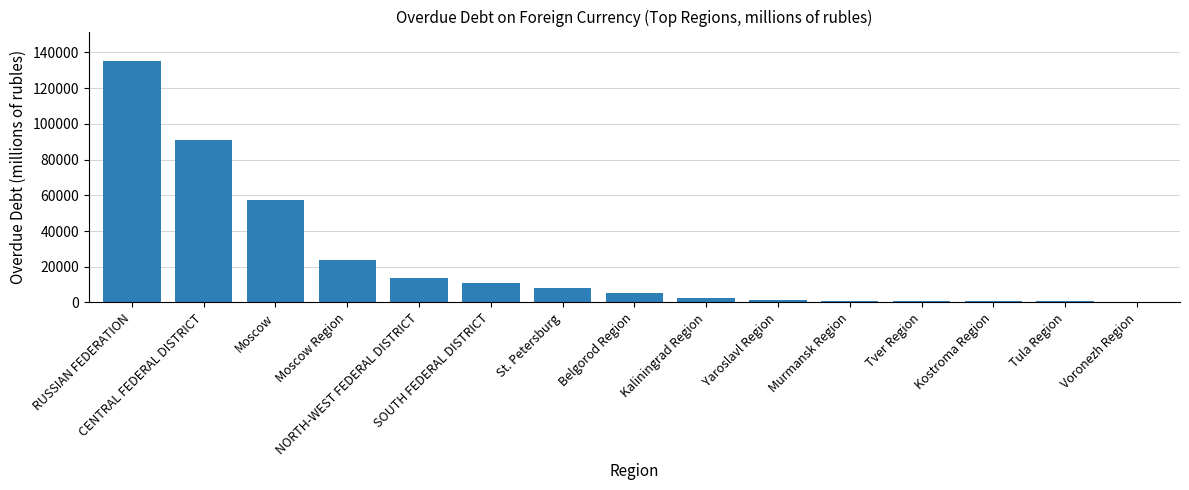

What is the maximum value shown in the chart?

135463